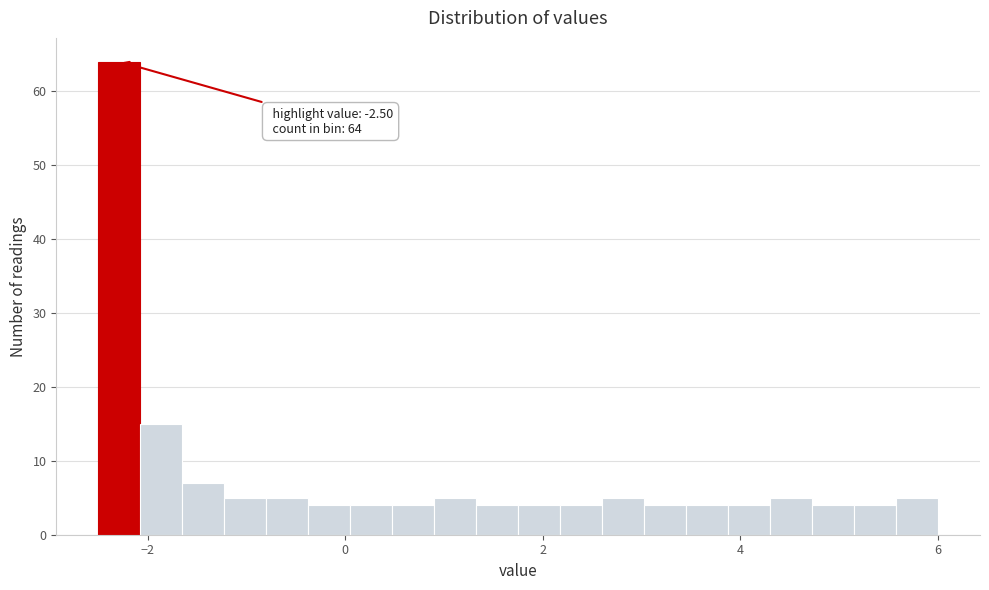

Around what value on the x-axis is the tallest bar? Give the approximate position of its centre, as read against the axis.

-2.2